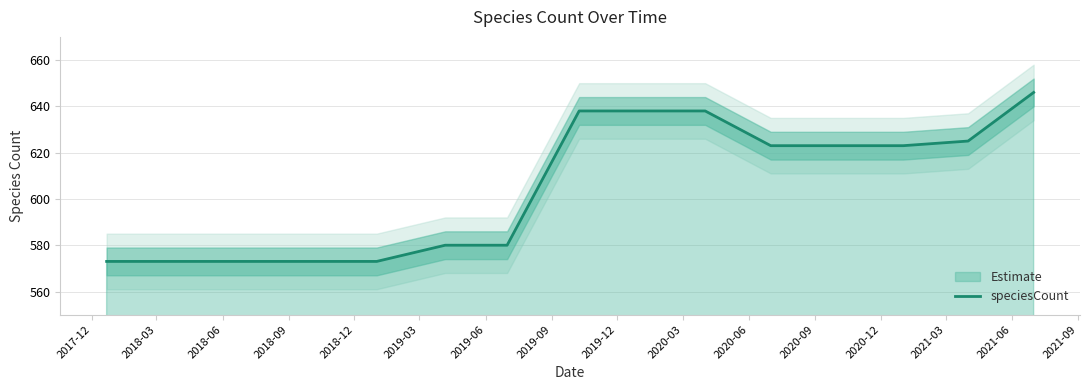

What is the average value?

605